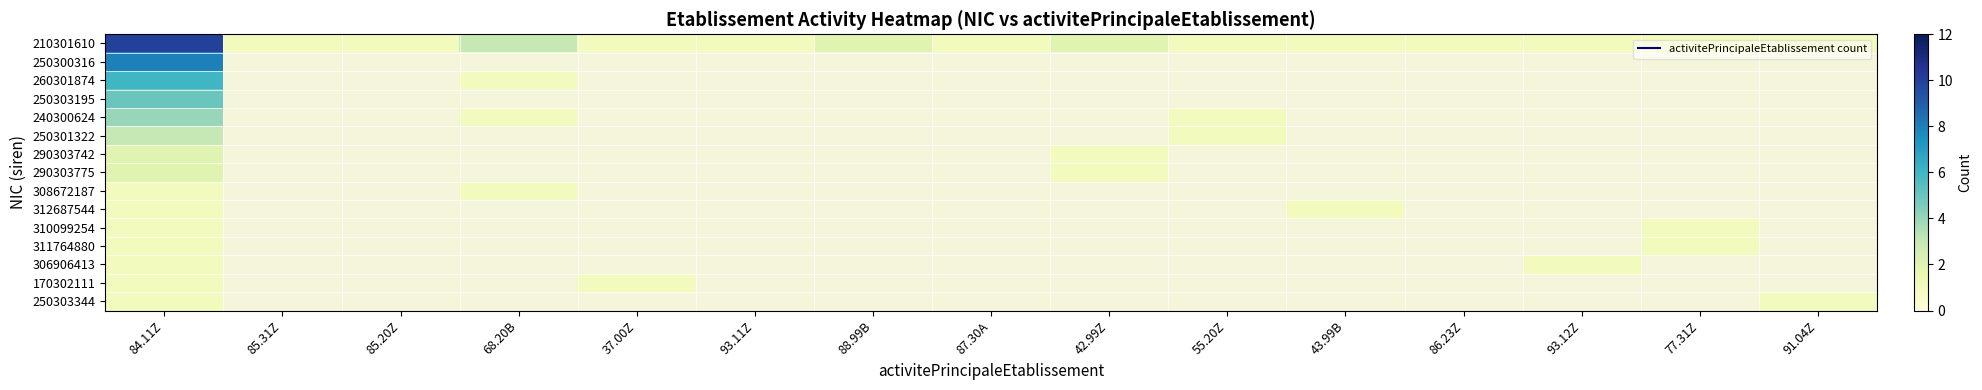

At how many categories does at least one series exceed 1?

4